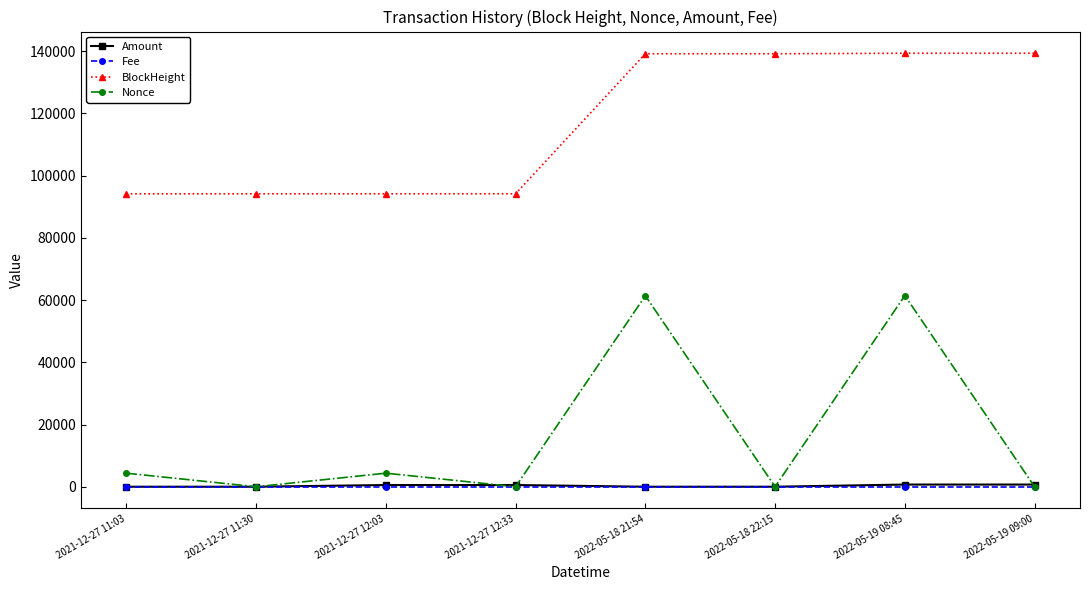

What is the label of the 6th point from the right?

2021-12-27 12:03